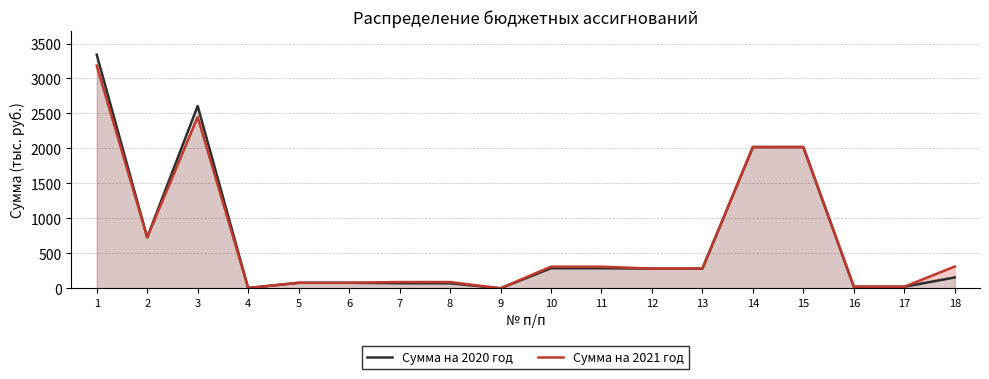

What is the difference between the maximum and minimum values in the Сумма на 2020 год series?

3340.7